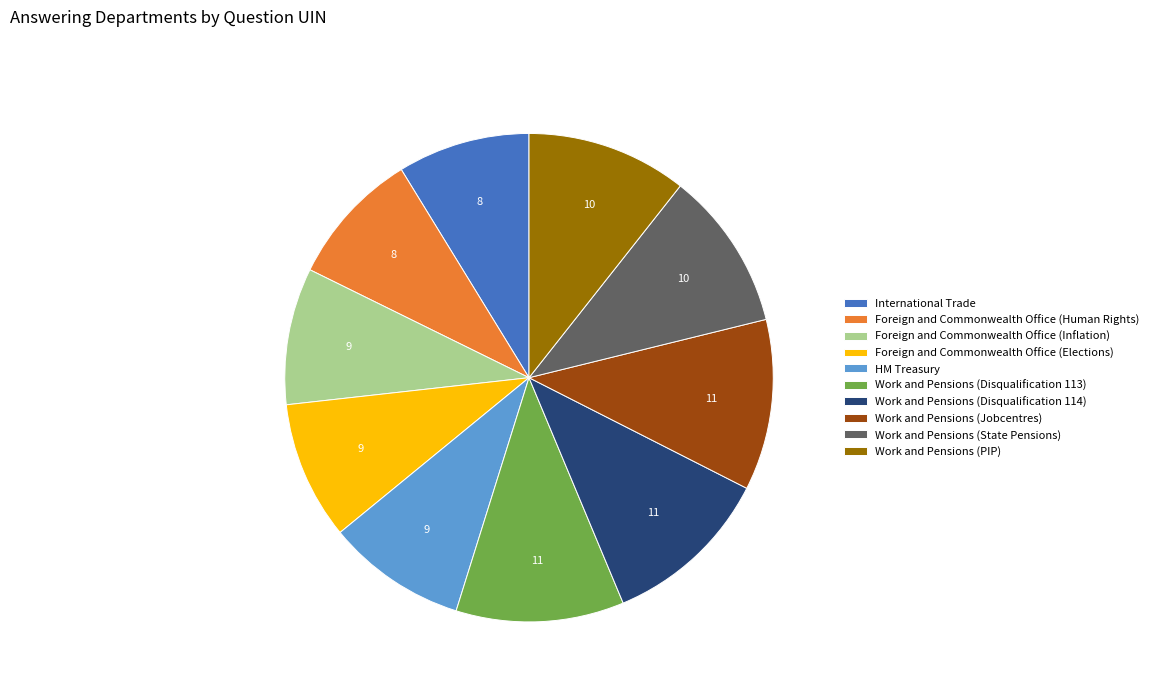

How many segments does this pie chart have?

10